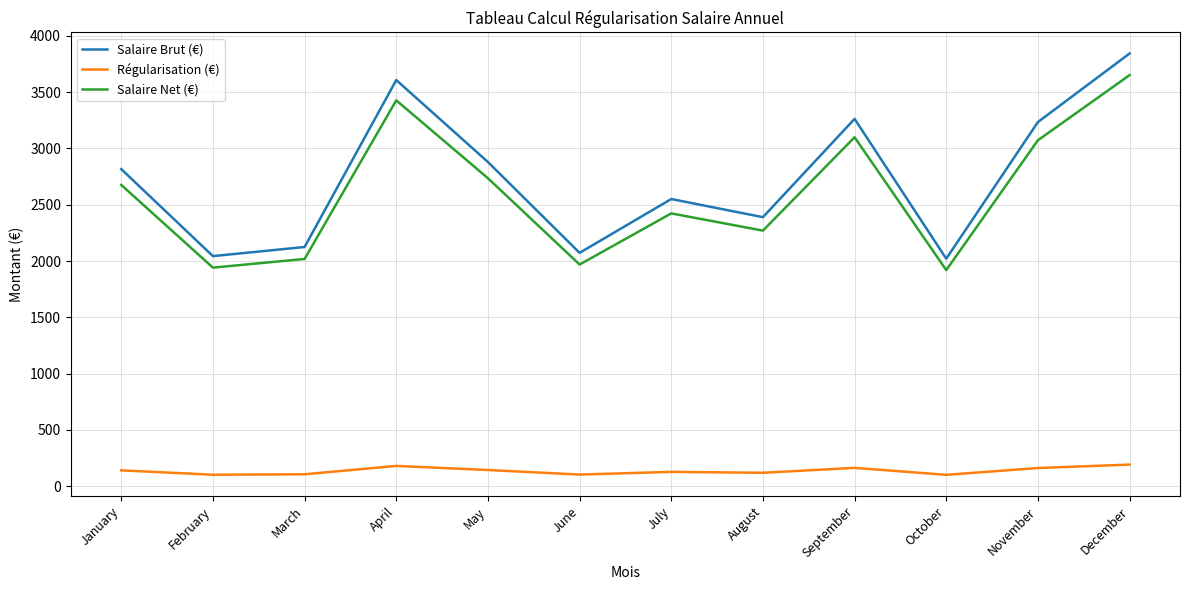

At which category does Salaire Net (€) reach its first local peak?

April